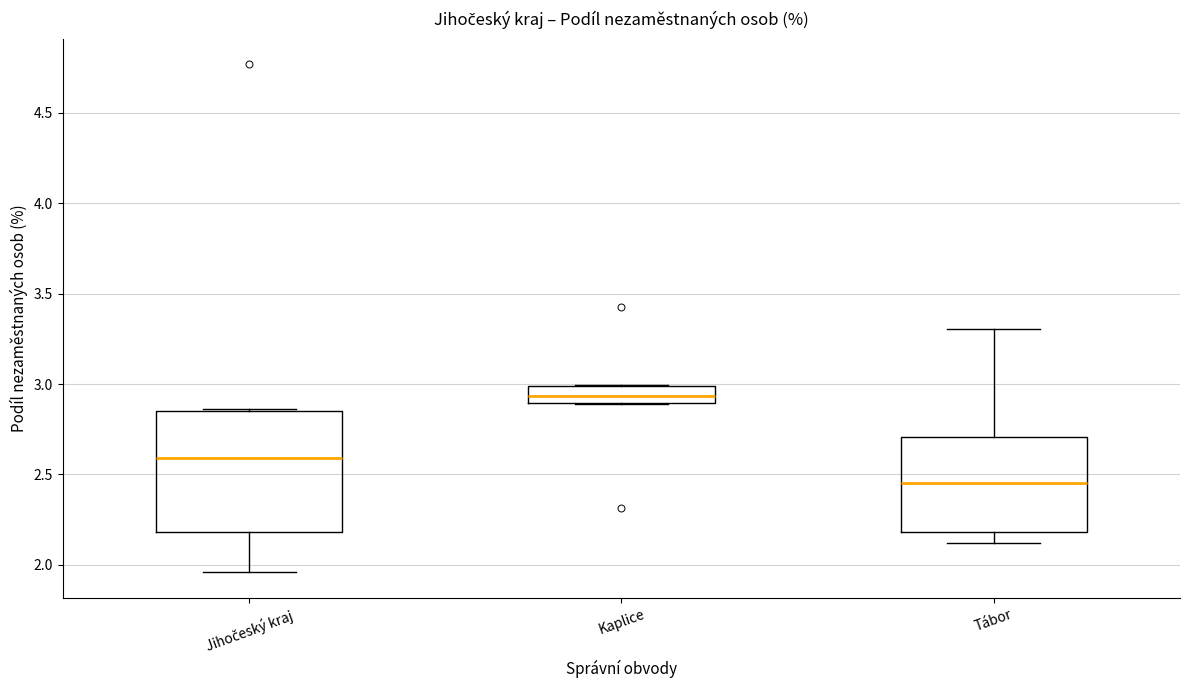

Comparing the boxes themselves (not the whiskers), which one is the tallest?

Jihočeský kraj